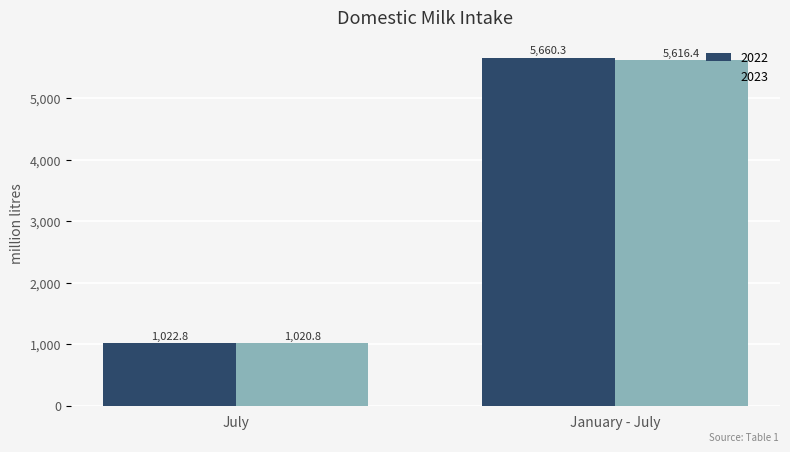

The 2022 series shows 5660.3 at January - July. True or false?

True